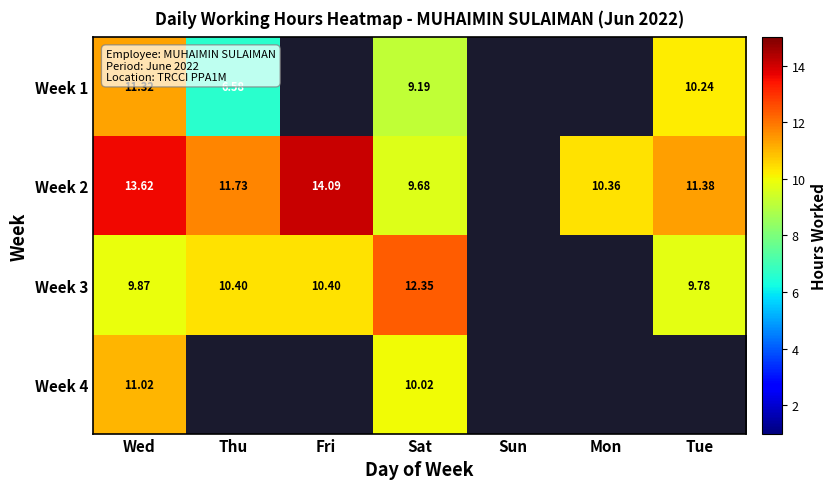

What is the minimum value shown in the chart?

6.6